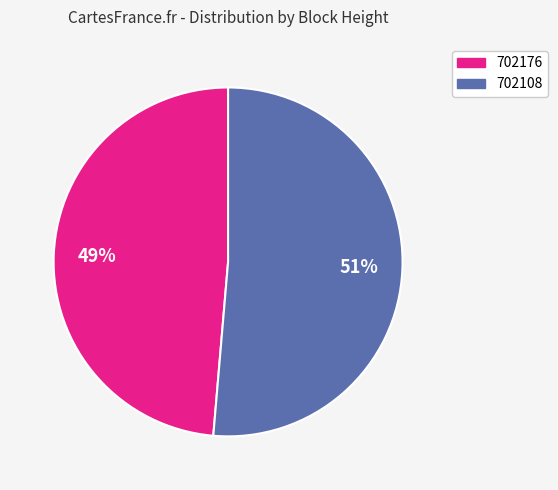

What percentage is the 702108 slice, to the nearest percent?

51%